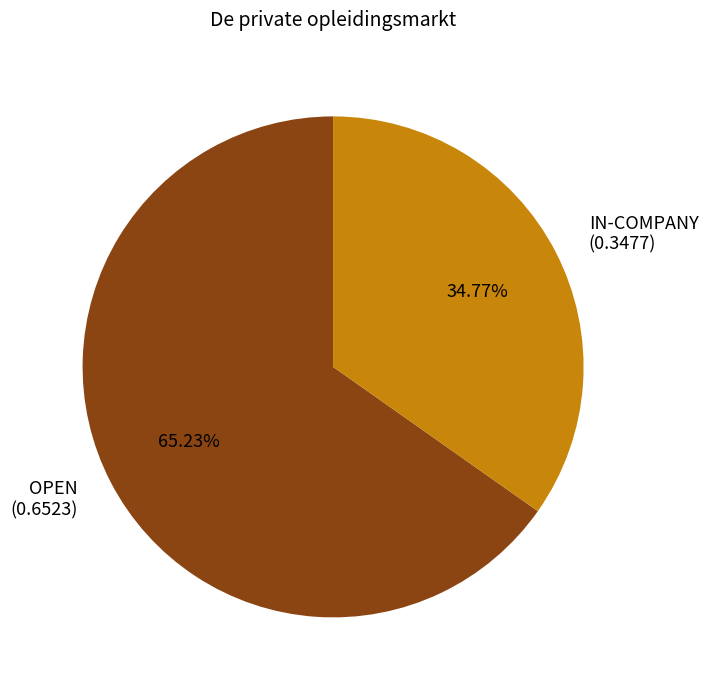

Does any single category account for the majority?

Yes